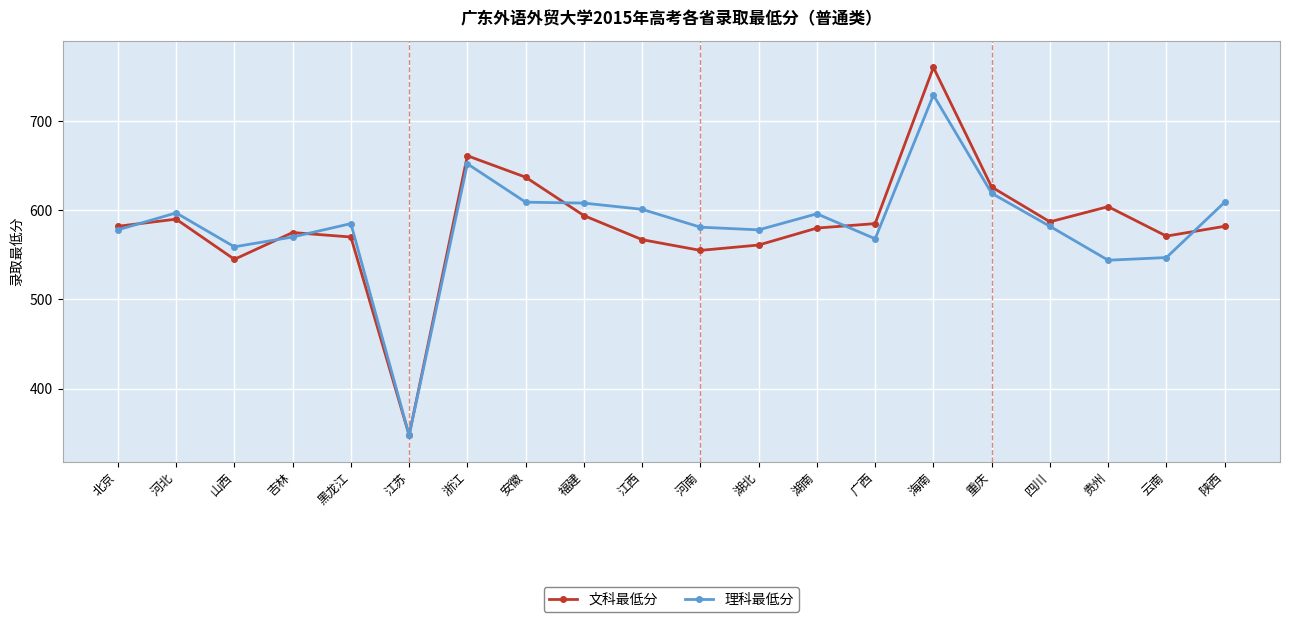

At which label is 文科最低分 closest to 554?

河南